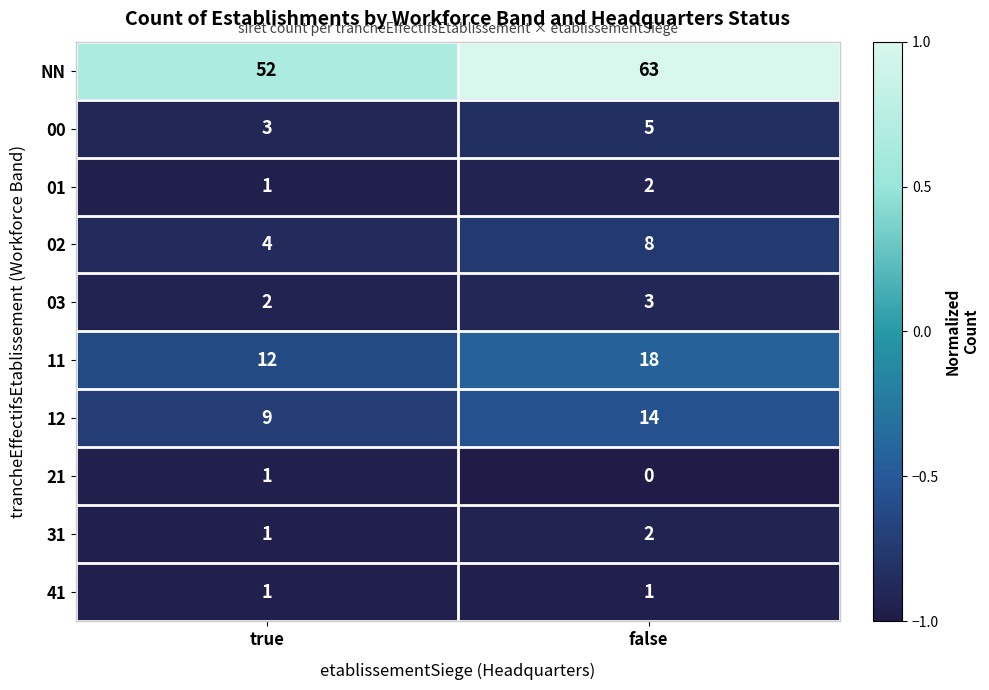

At which label is 01 closest to 1?

true